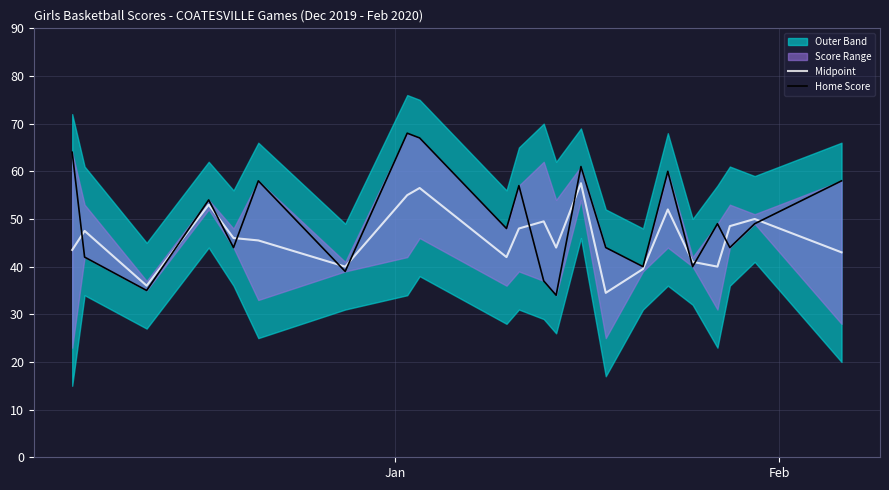

What is the lowest value of the Midpoint series?

34.5